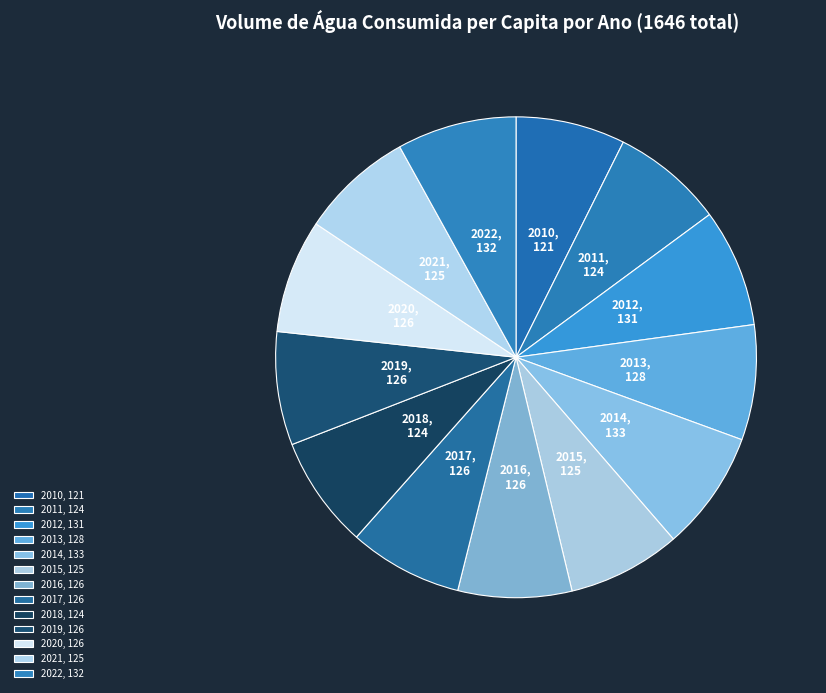

Is it true that 2015 is 17% of the pie?

False